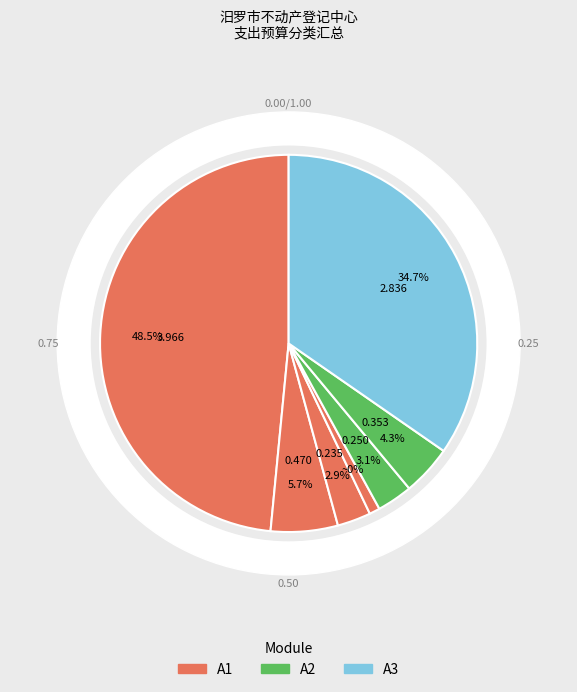

Is there any slice that represents more than half of the pie?

No